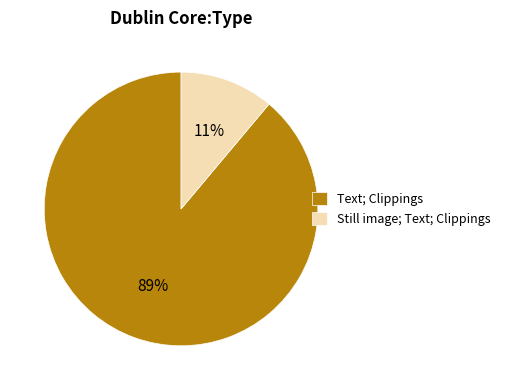

Do Still image; Text; Clippings and Text; Clippings together represent more than half of the pie?

Yes